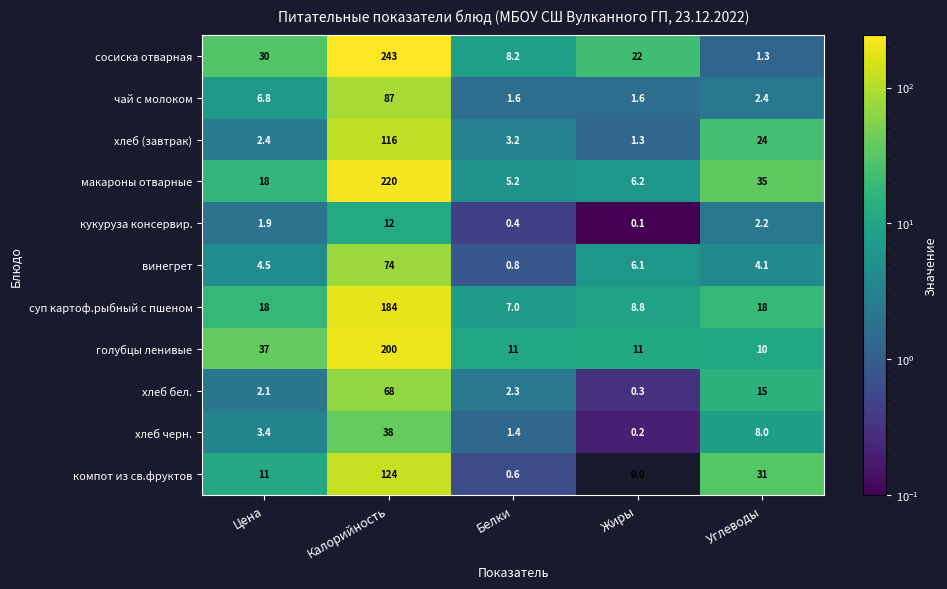

List the series in order of their peak value, highest first.

сосиска отварная, макароны отварные, голубцы ленивые, суп картоф.рыбный с пшеном, компот из св.фруктов, хлеб (завтрак), чай с молоком, винегрет, хлеб бел., хлеб черн., кукуруза консервир.